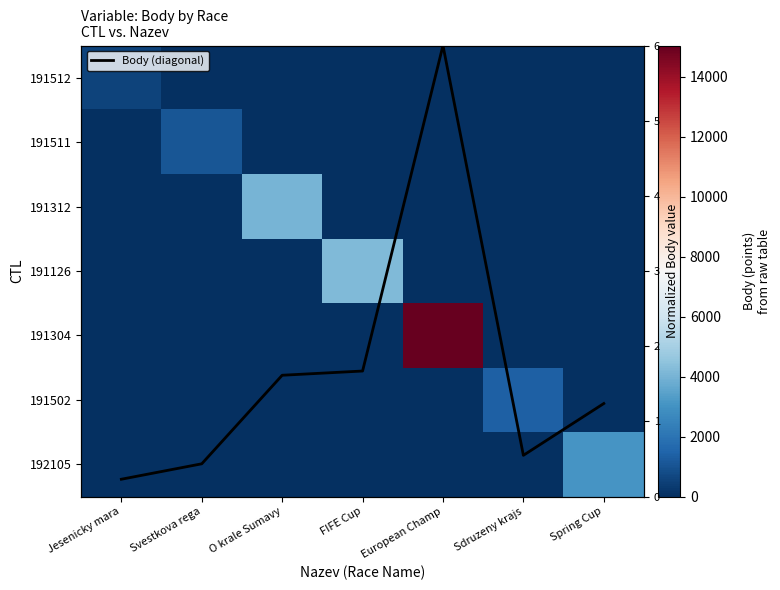

Which series changed the most between O krale Sumavy and Sdruzeny krajs?

191312